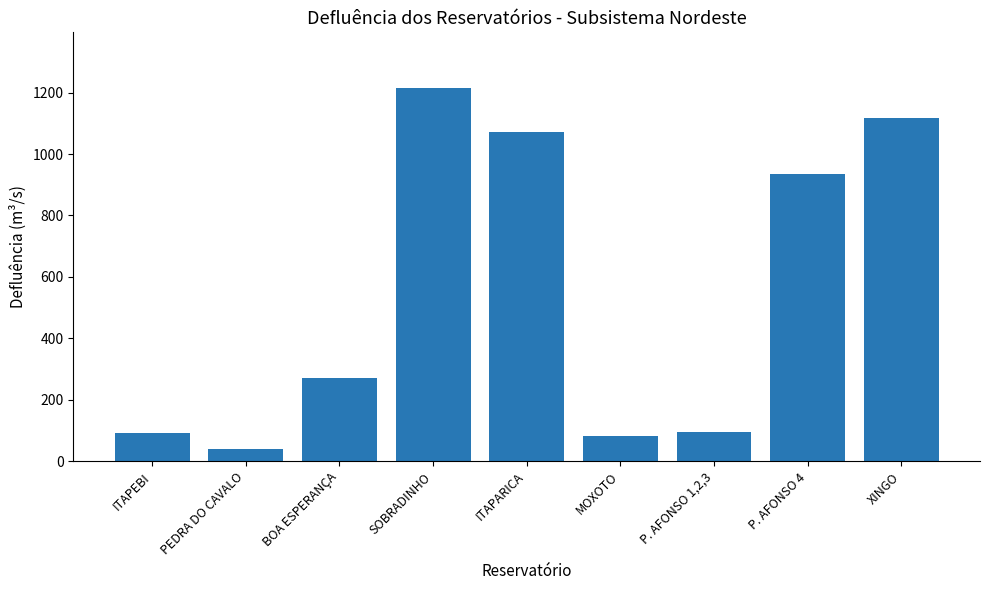

What is the sum of all values?

4919